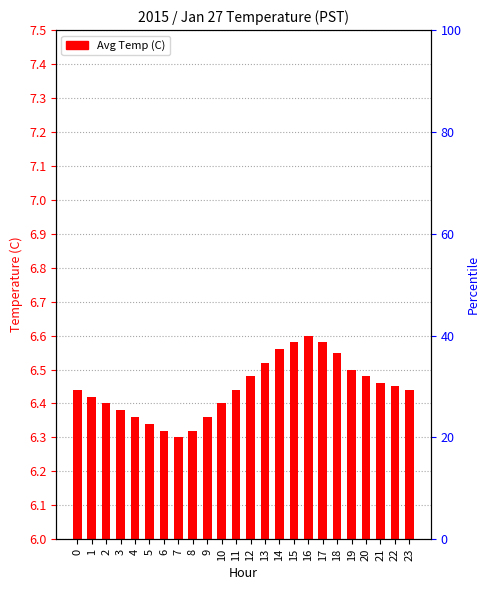

Are the bars grouped side by side (vs. stacked)?

No